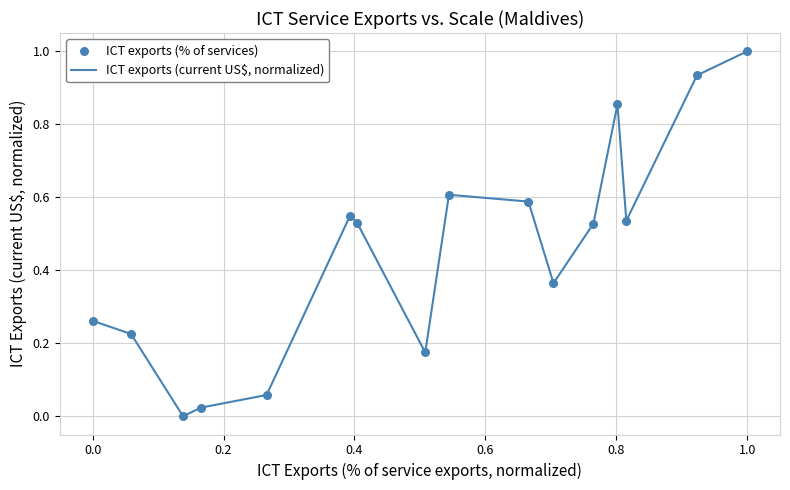

What is the maximum value shown in the chart?

1.0